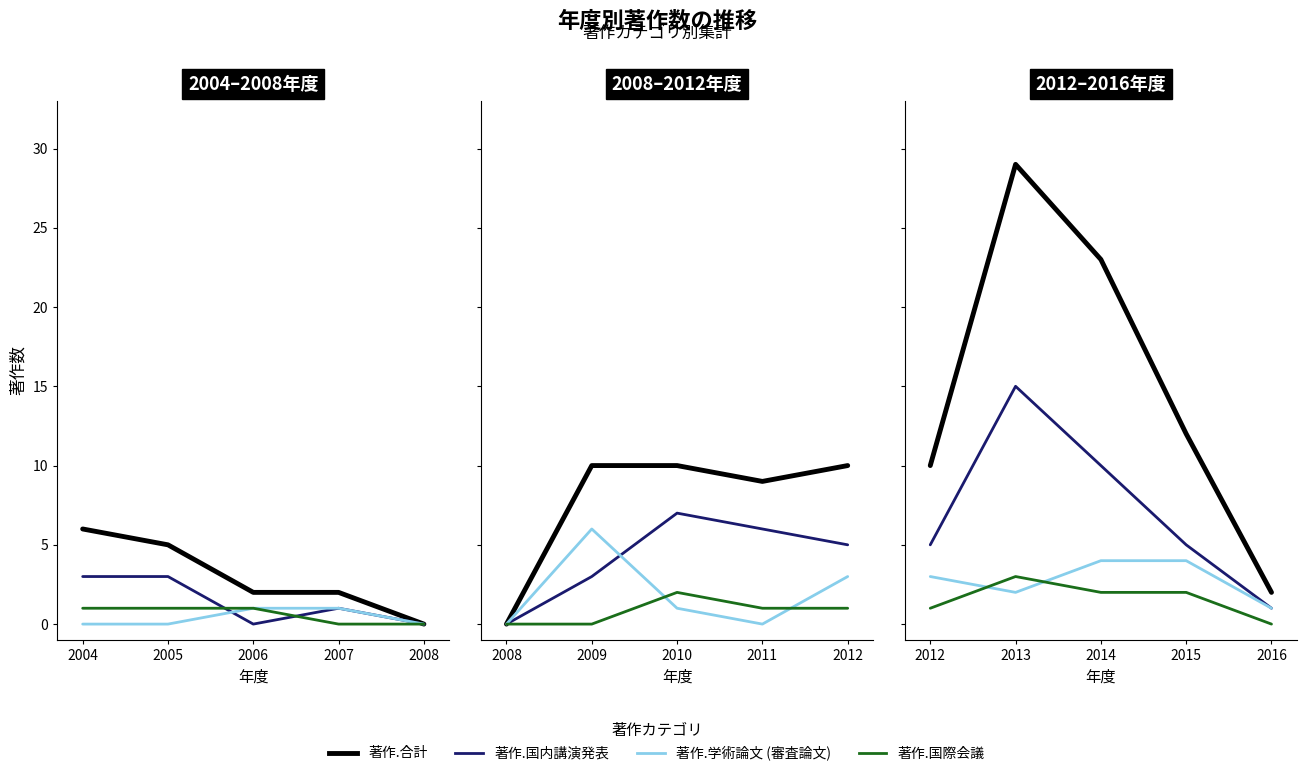

At how many categories does at least one series exceed 24?

1